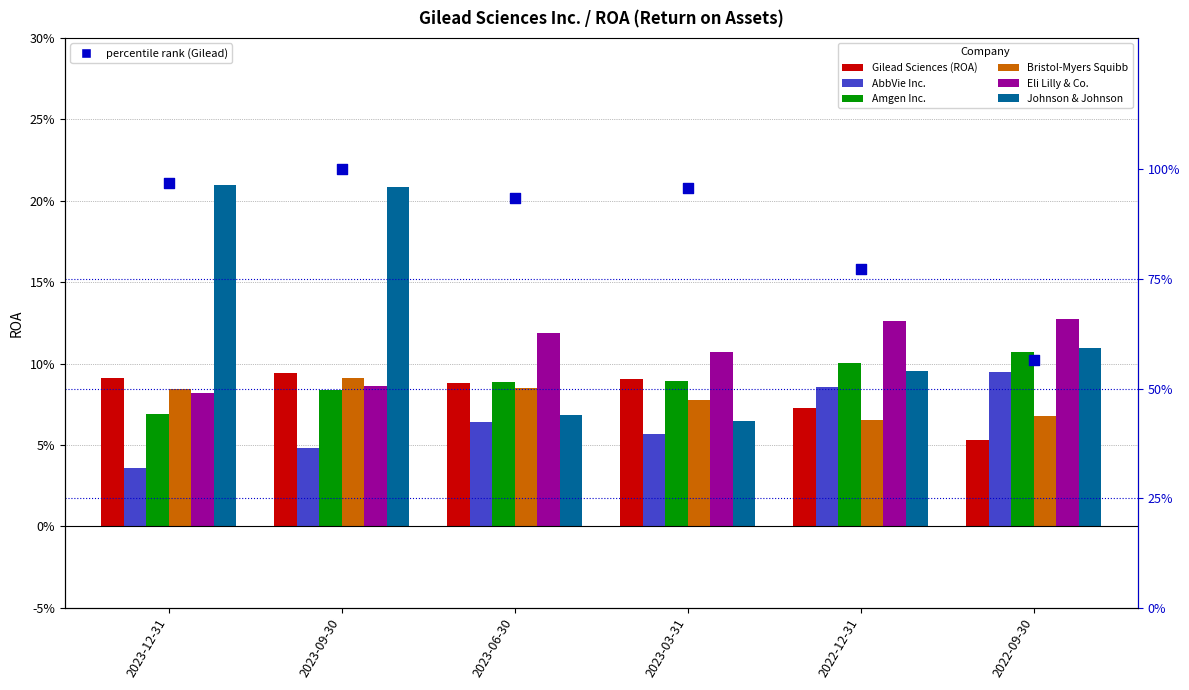

At which category is the sum across all series the highest?

2023-09-30